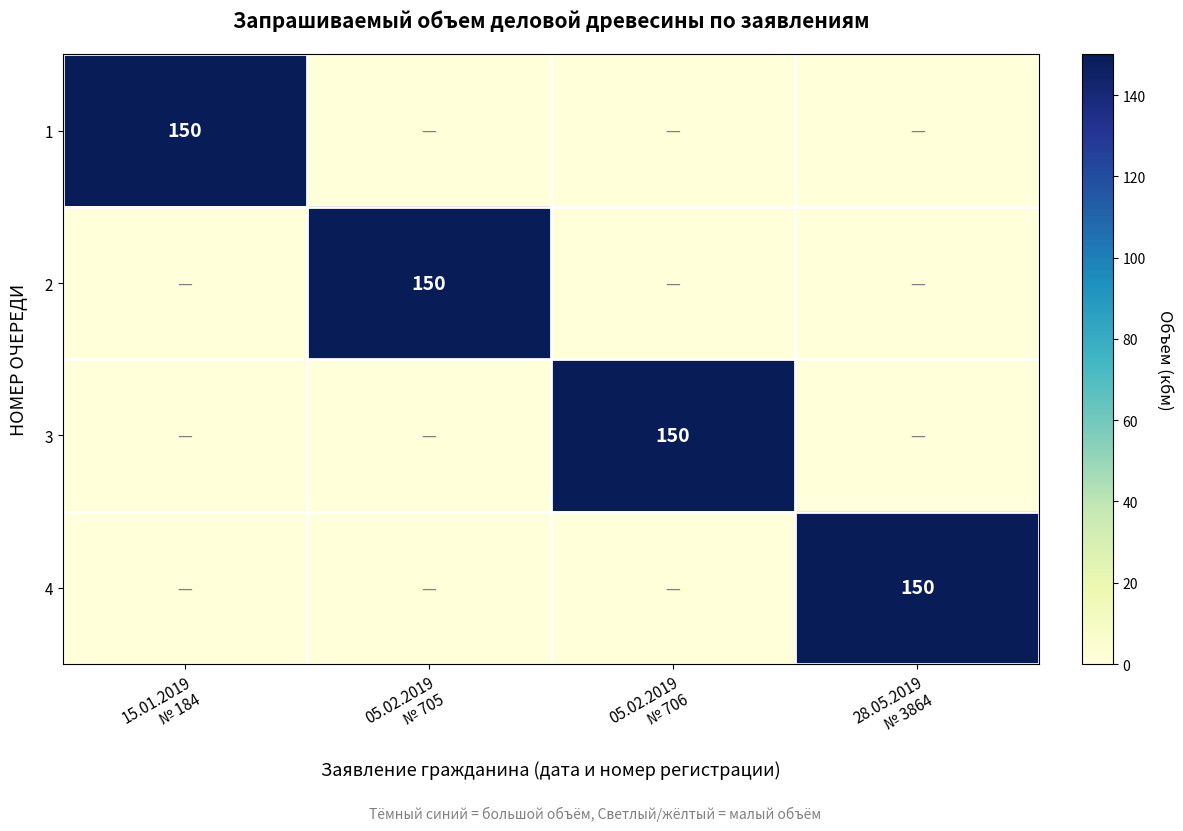

The 3 series shows 0 at 05.02.2019 № 705. True or false?

True